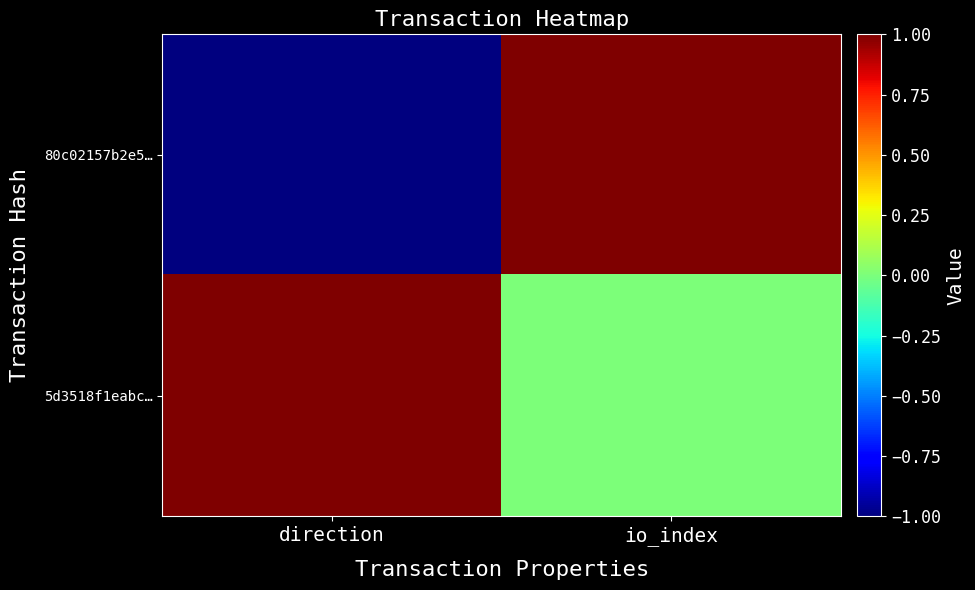

Rank the series by their maximum value, from lowest to highest.

80c02157b2e5…, 5d3518f1eabc…